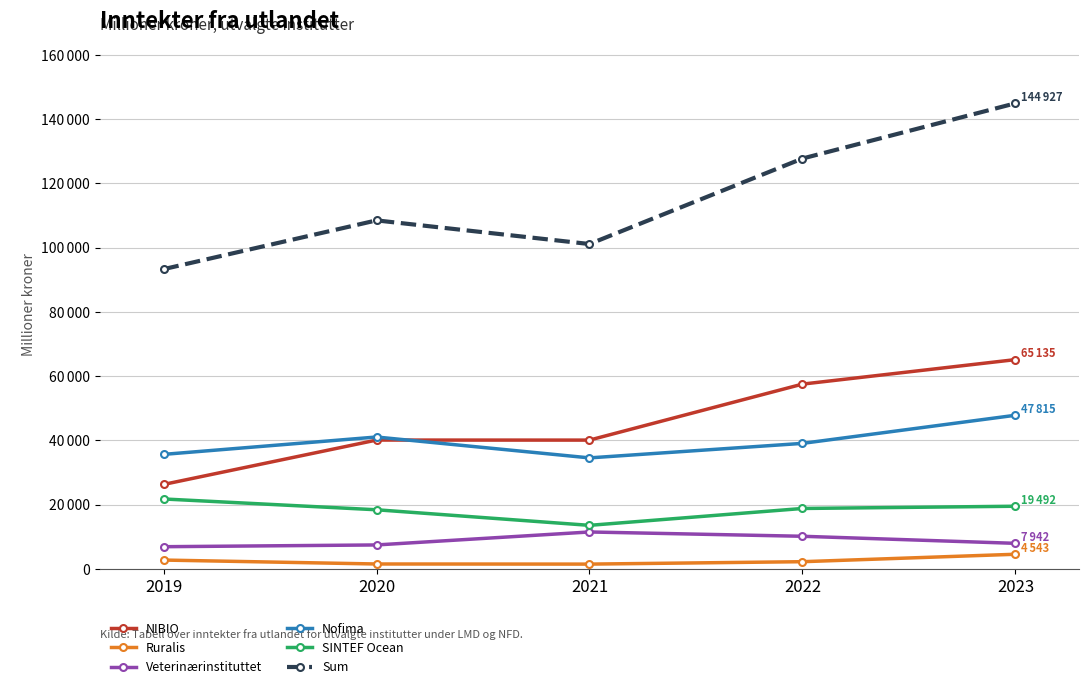

Does the chart have visible grid lines?

Yes